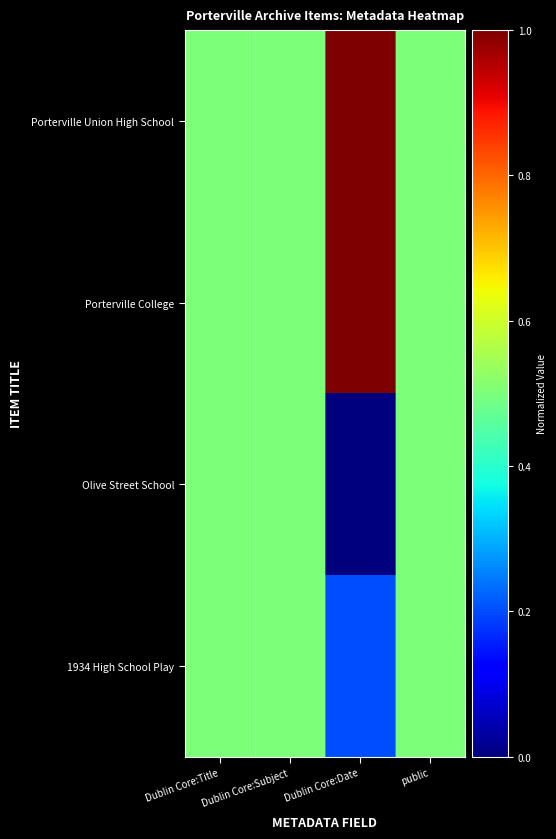

Which category has the lowest value across all series?

Dublin Core:Date